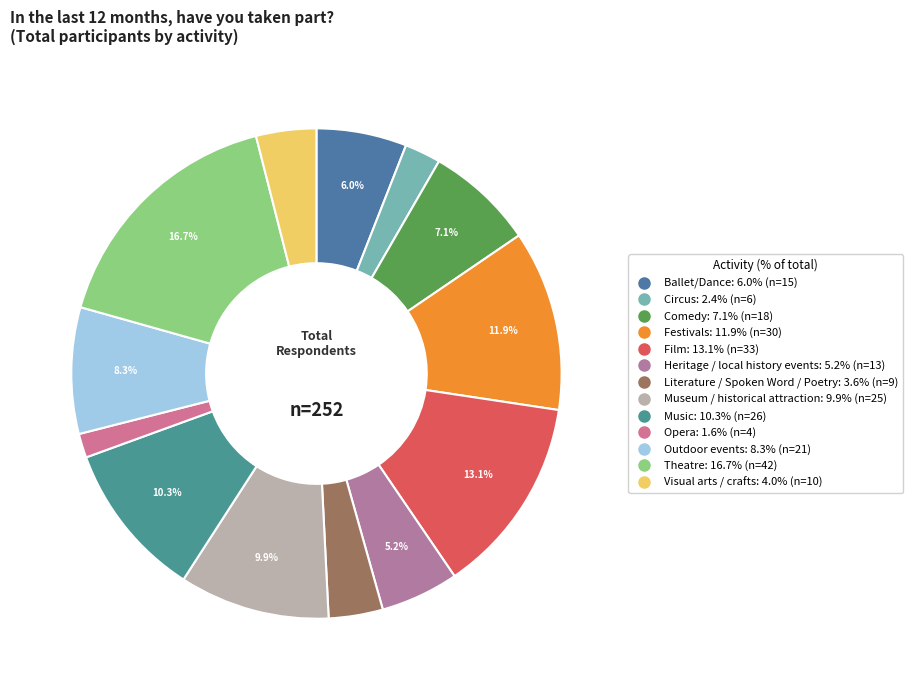

True or false: Outdoor events accounts for 1% of the total.

False